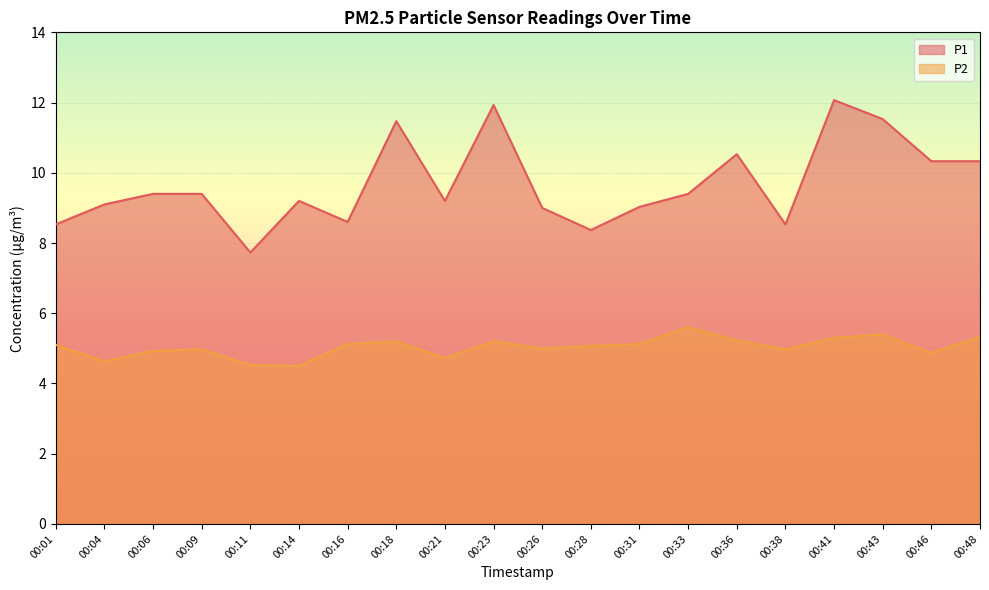

How many data points in P1 are less than 9?

5